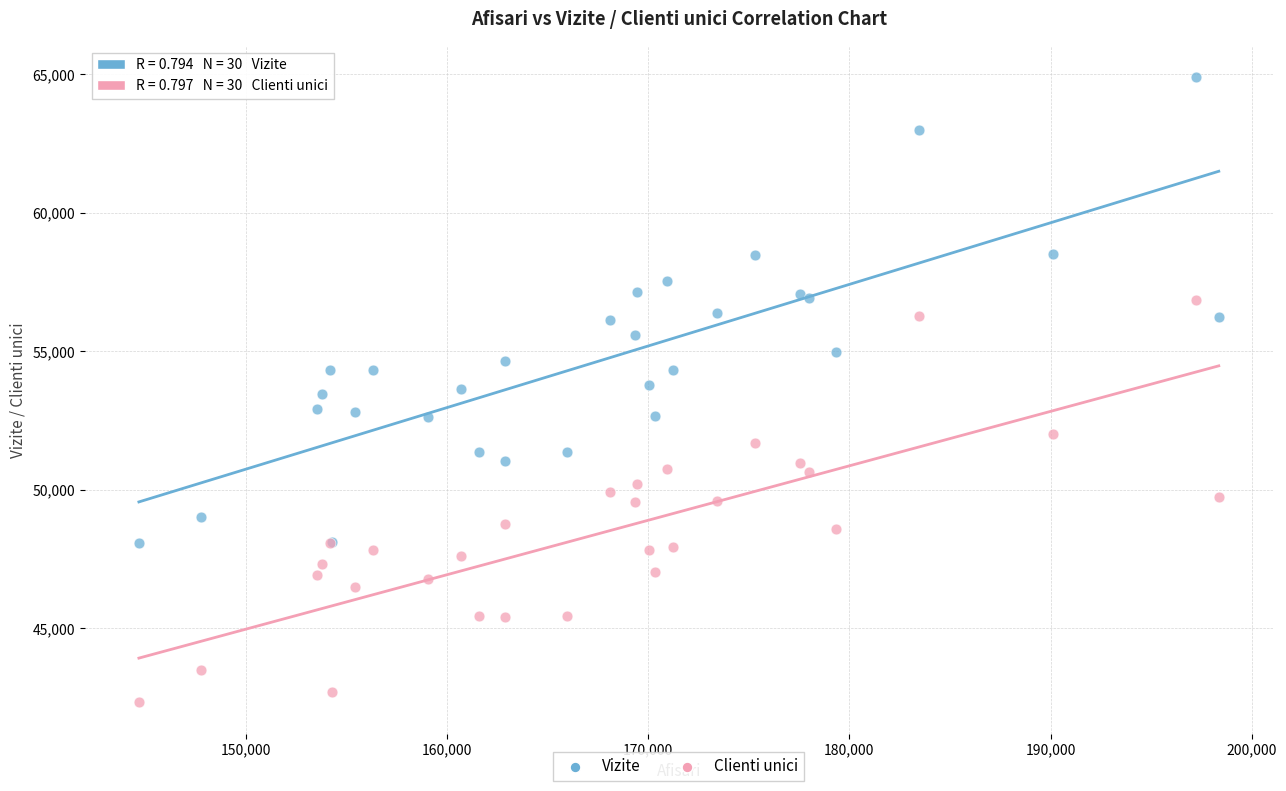

Which series reaches the minimum Y coordinate?

Clienti unici